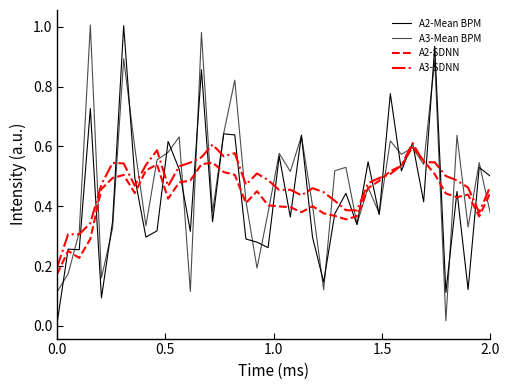

Rank the series by their maximum value, from highest to lowest.

A3-Mean BPM, A2-Mean BPM, A3-SDNN, A2-SDNN